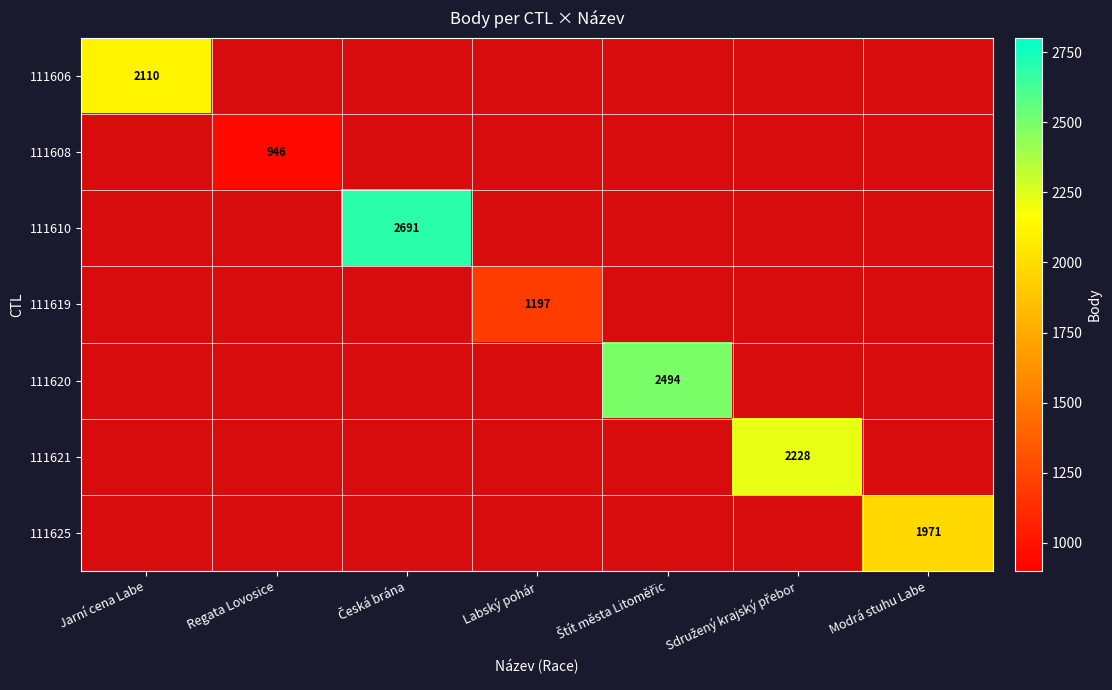

At which category does the chart reach its peak across all series?

Česká brána